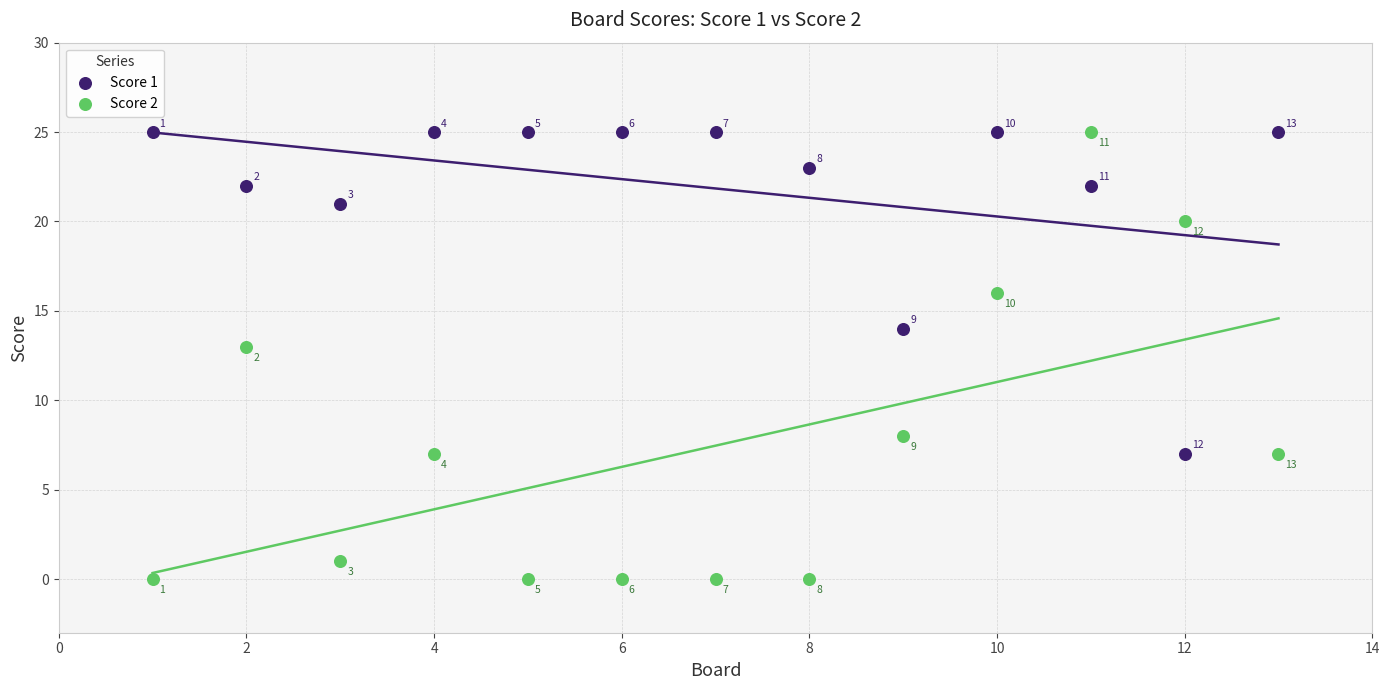

In the Score 2 series, what Y value is closest to 12?

13